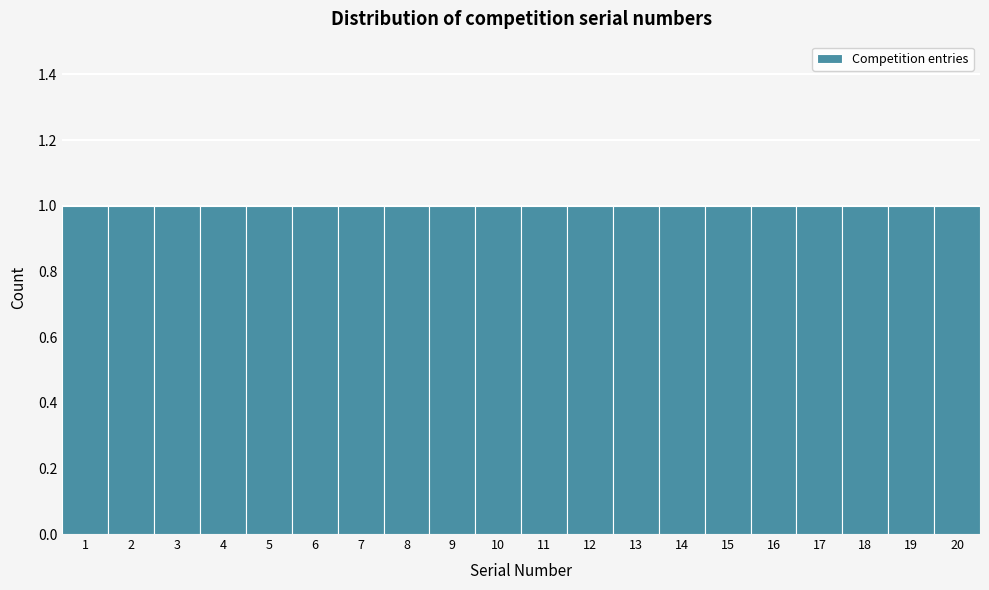

What is the height of the bar covering 11.5 to 12.5 on the x-axis? The values are not printed on the chart, so give them approximately, as read against the axis.

1